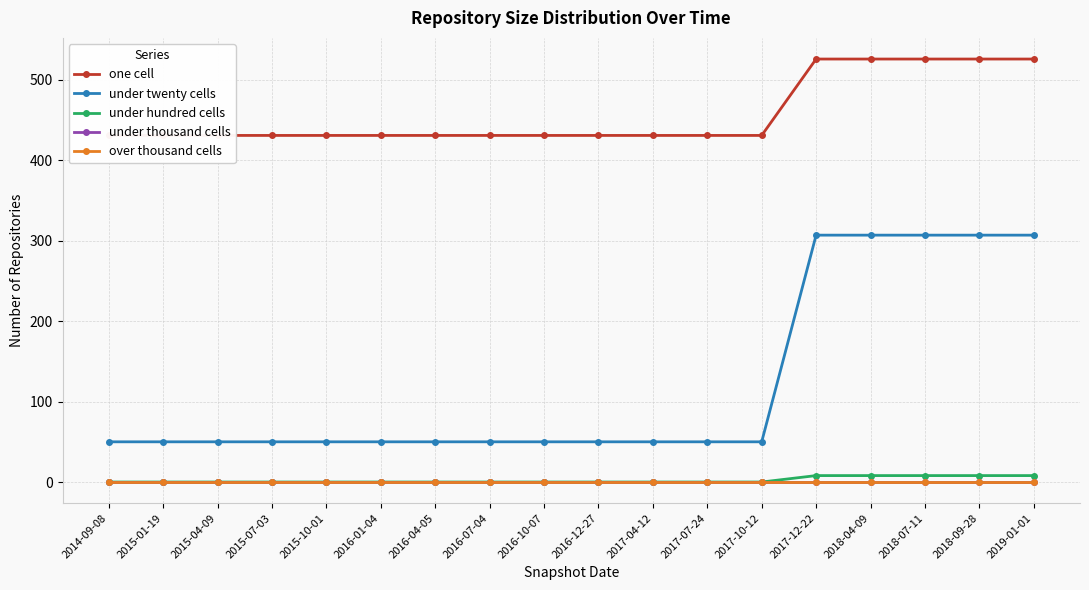

Which label corresponds to the largest value in the chart?

2017-12-22